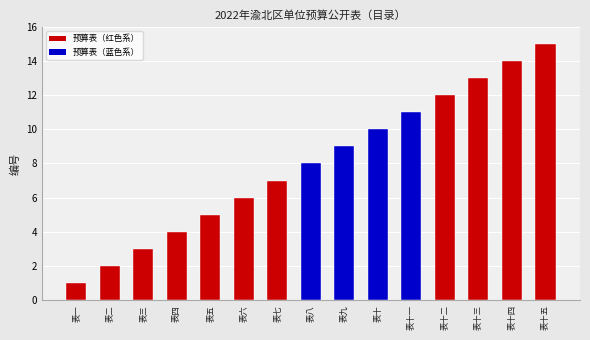

What is the difference between the maximum and minimum values?

14